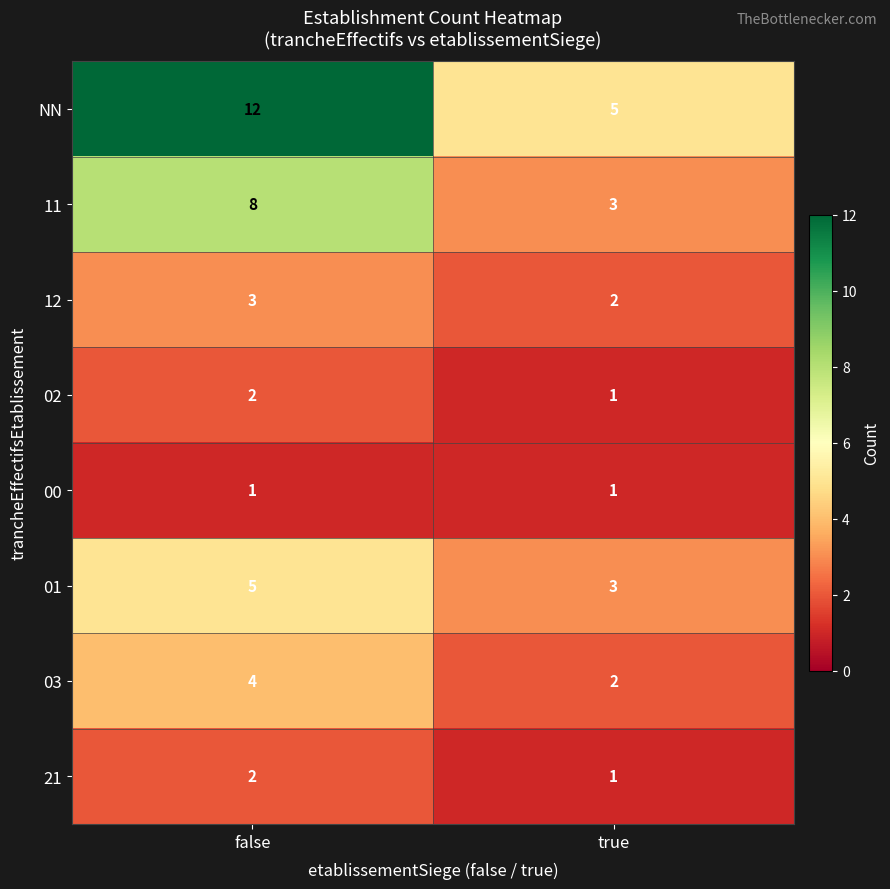

Reading right to left, what are all the values shown in this chart?

NN: 5	12
11: 3	8
12: 2	3
02: 1	2
00: 1	1
01: 3	5
03: 2	4
21: 1	2